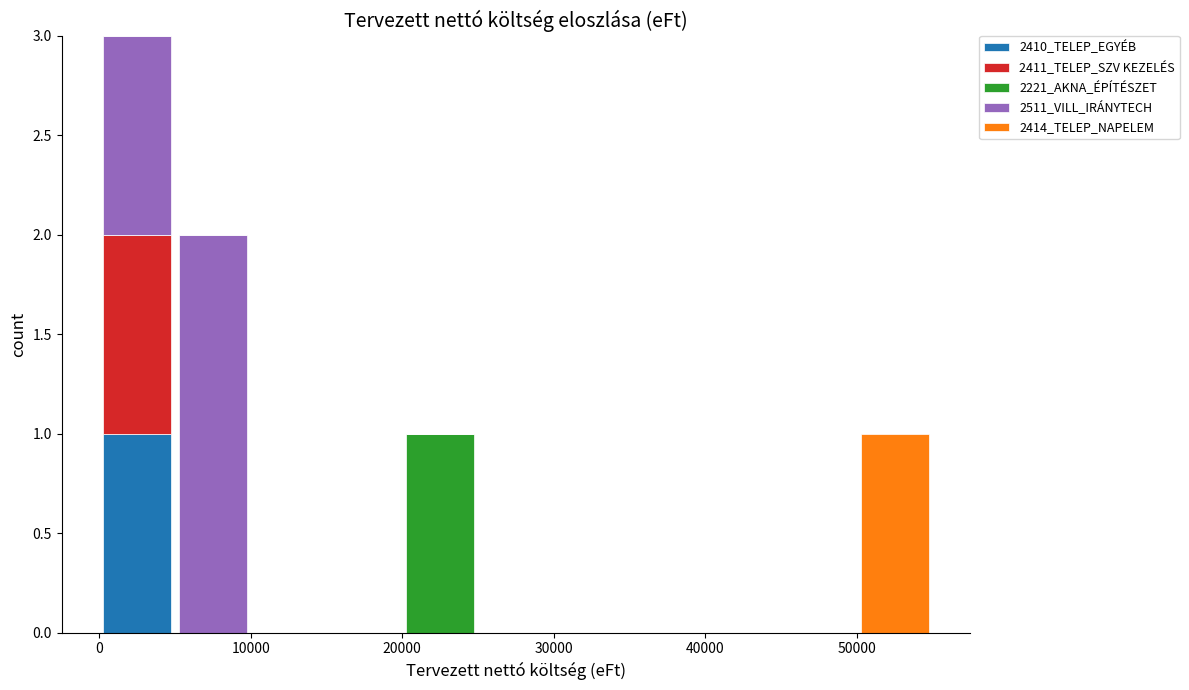

What is the total height of the stacked bar covering 5000 to 10000 on the x-axis? The values are not printed on the chart, so give them approximately, as read against the axis.

2